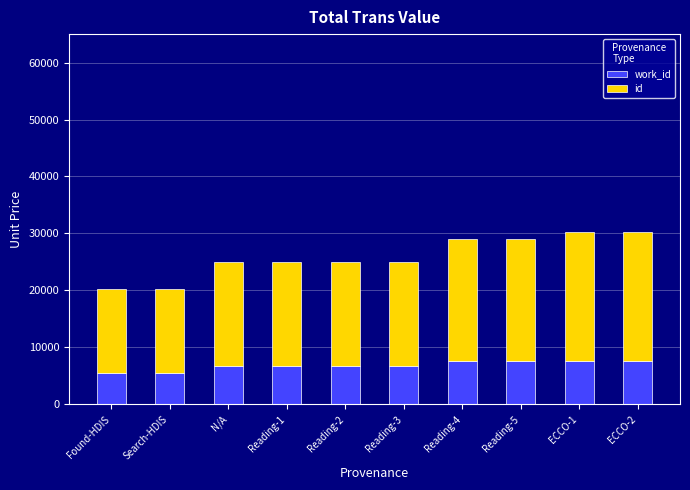

What is the total value across all series at N/A?

24902